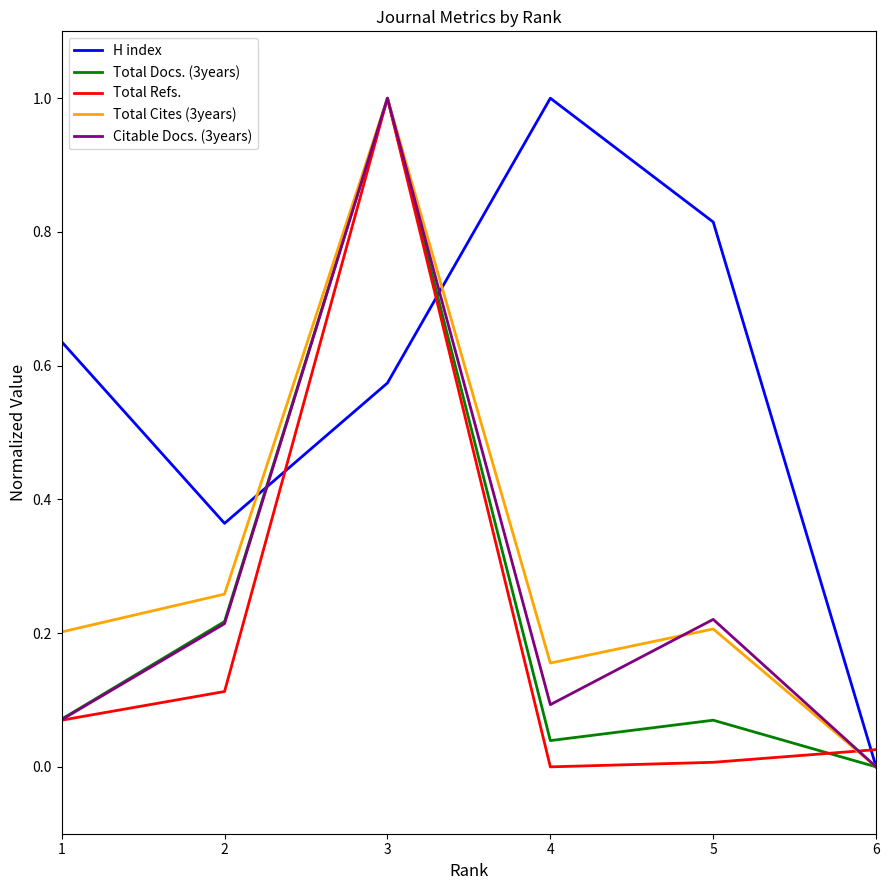

Rank the categories by H index value from lowest to highest.

6, 2, 3, 1, 5, 4